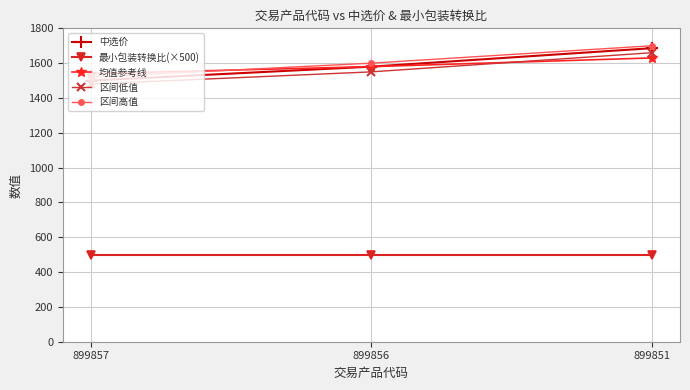

The 最小包装转换比(×500) series shows 500 at 899857. True or false?

True